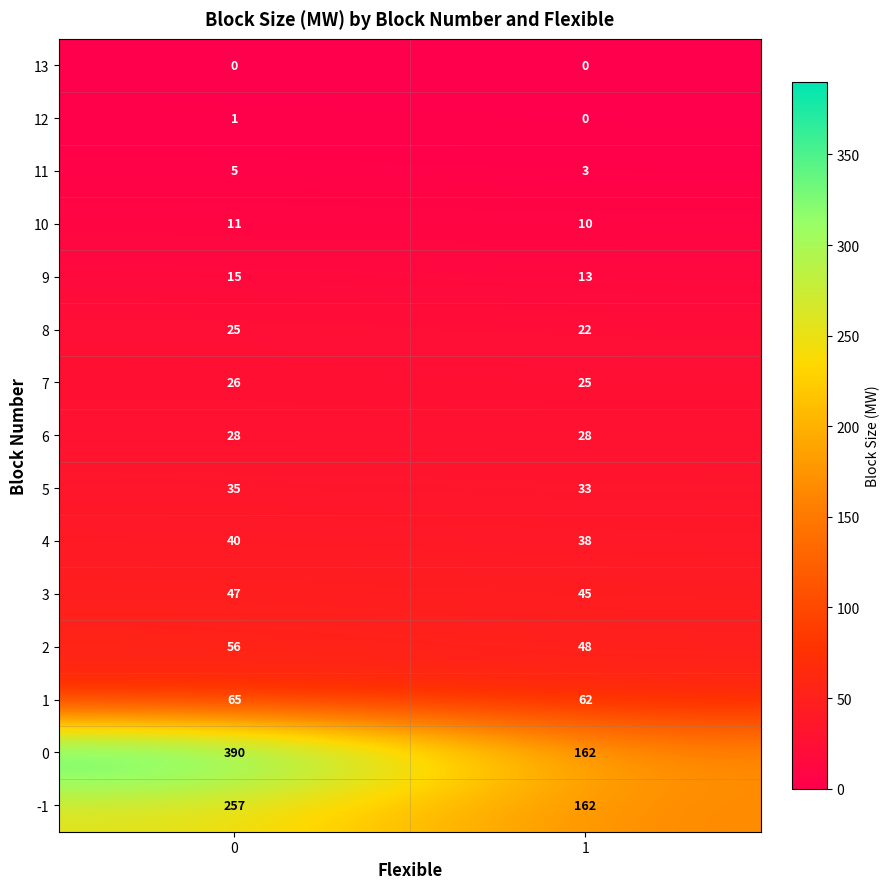

What is the sum of all 1 values?

127